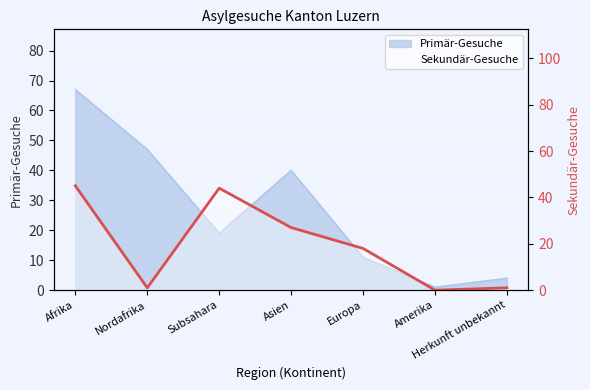

Is it true that the value at Asien is 16?

False